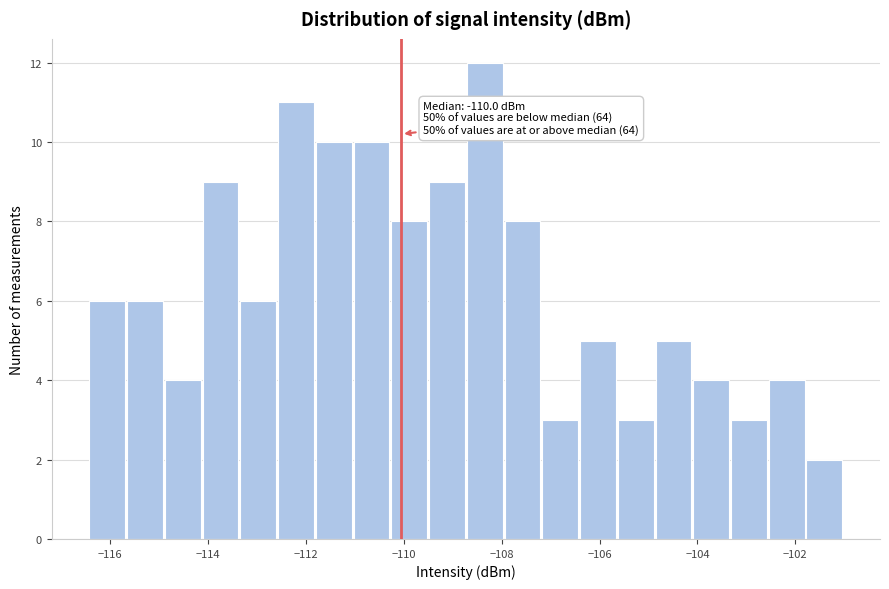

Around what value on the x-axis is the tallest bar? Give the approximate position of its centre, as read against the axis.

-108.4